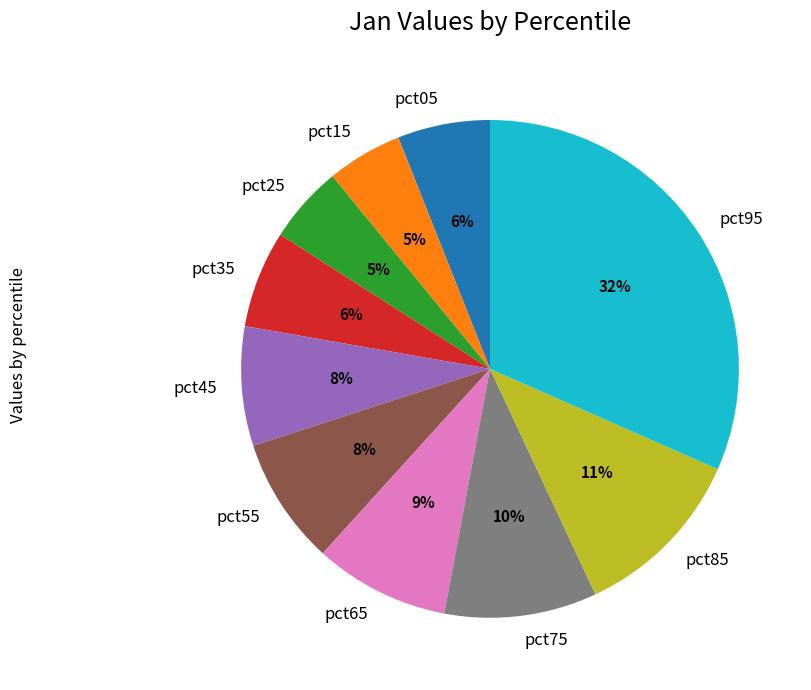

What percentage is the pct35 slice, to the nearest percent?

6%